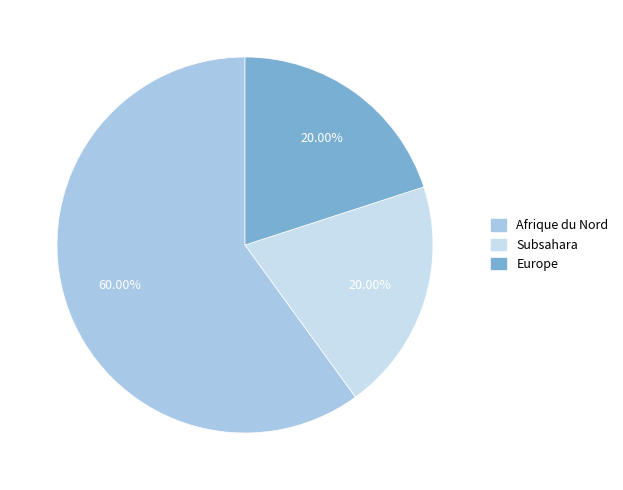

Between Afrique du Nord and Subsahara, which is larger?

Afrique du Nord